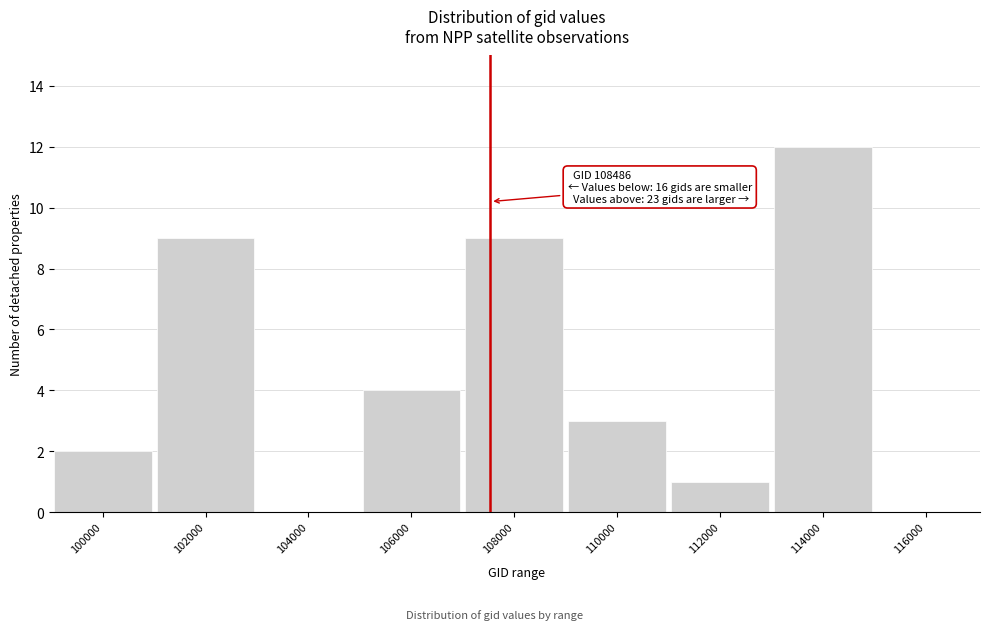

Reading left to right, extract all data points from this chart.

100000=2	102000=9	104000=0	106000=4	108000=9	110000=3	112000=1	114000=12	116000=0